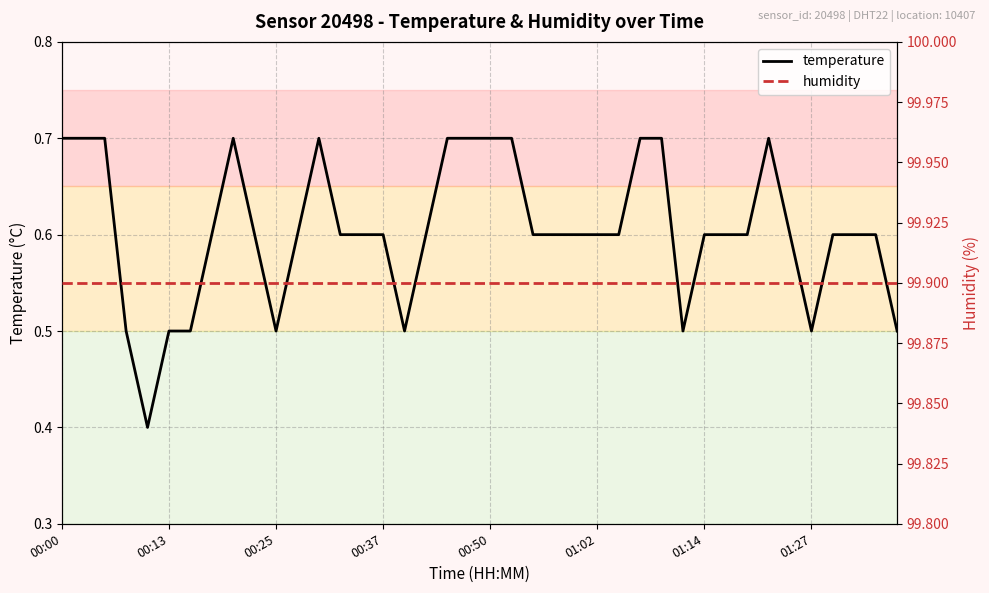

True or false: temperature and humidity cross at least once.

False